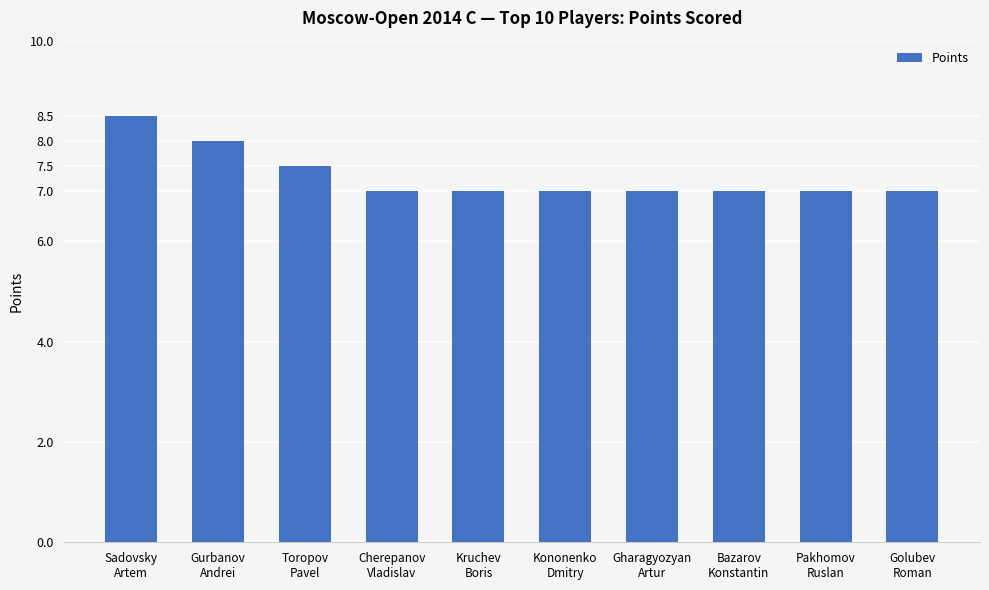

Reading left to right, what are all the values shown in this chart?

Sadovsky
Artem=8.5	Gurbanov
Andrei=8.0	Toropov
Pavel=7.5	Cherepanov
Vladislav=7.0	Kruchev
Boris=7.0	Kononenko
Dmitry=7.0	Gharagyozyan
Artur=7.0	Bazarov
Konstantin=7.0	Pakhomov
Ruslan=7.0	Golubev
Roman=7.0